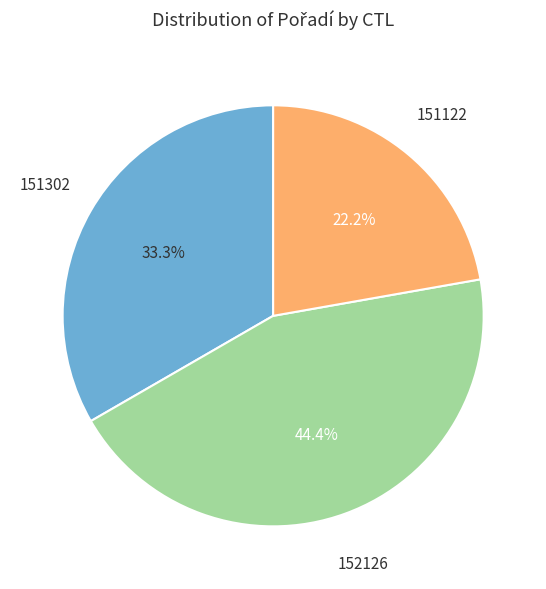

What is the smallest slice in the pie chart?

151122